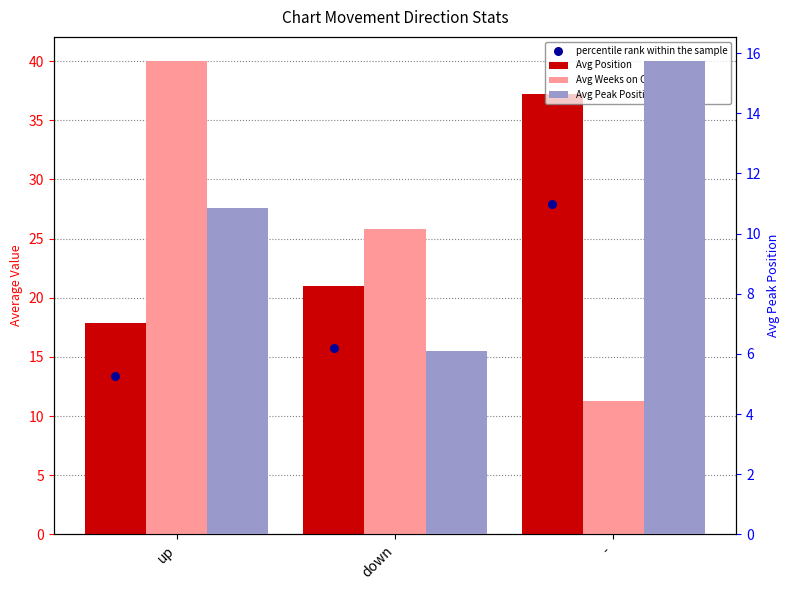

What is the total value across all series at -?

92.2